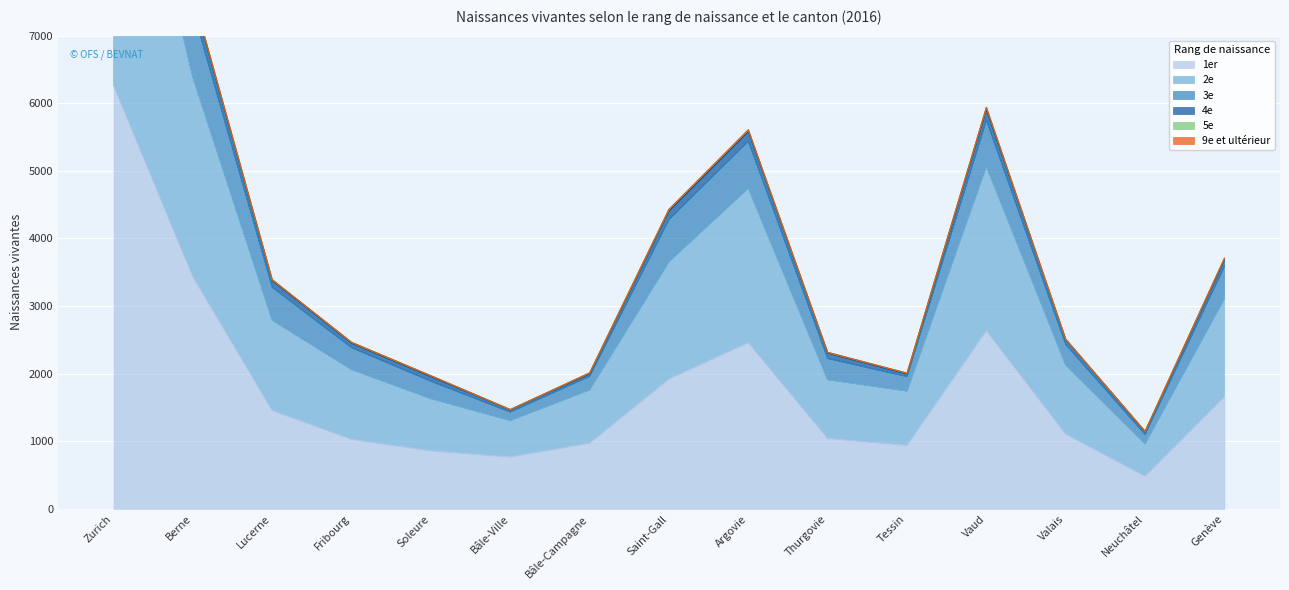

In 1er, how many points are higher than both neighbors (excluding endpoints)?

2